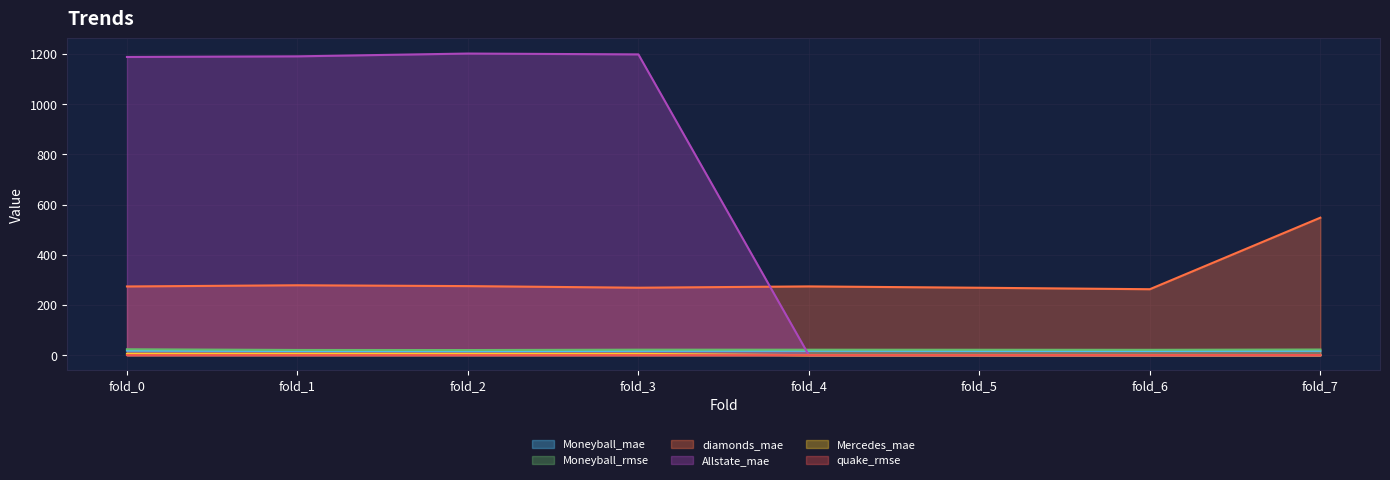

Reading left to right, list all the values displayed in this chart.

Moneyball_mae: 18.4	16.7	16.0	17.3	17.8	17.1	16.9	17.6
Moneyball_rmse: 23.6	20.8	20.5	22.0	21.9	21.6	21.4	22.6
diamonds_mae: 273.8	278.6	275.2	268.8	274.1	268.7	262.9	547.9
Allstate_mae: 1188.2	1190.7	1201.8	1198.4	0.0	0.0	0.0	0.0
Mercedes_mae: 5.5	5.6	5.3	5.2	0.0	0.0	0.0	0.0
quake_rmse: 0.2	0.2	0.2	0.2	0.2	0.2	0.2	0.6